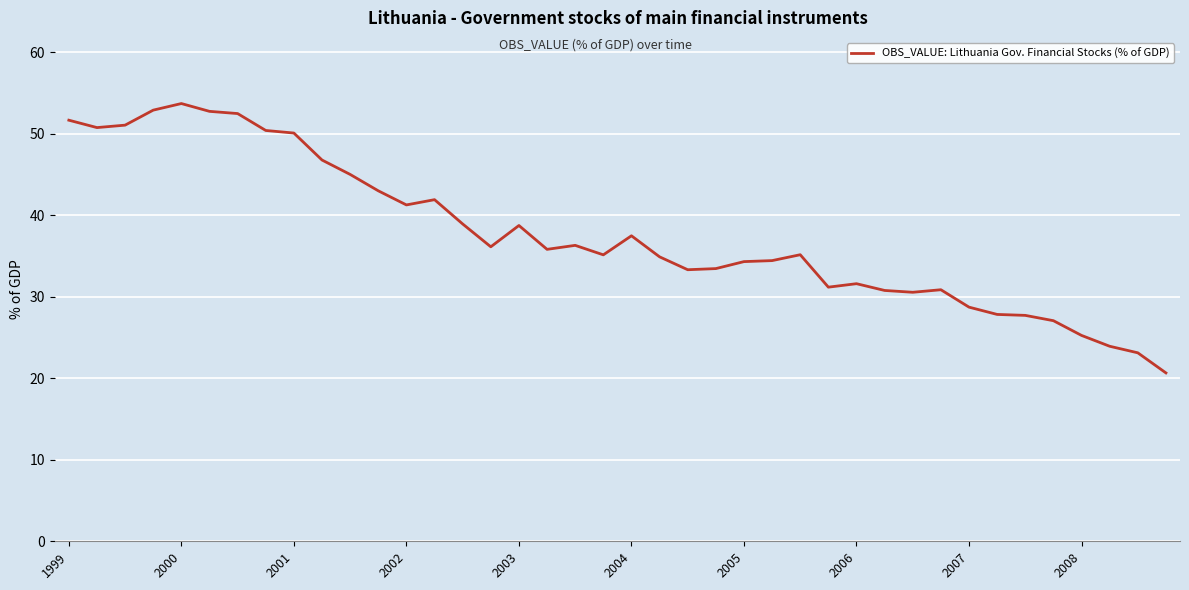

How many lines are shown in the chart?

1